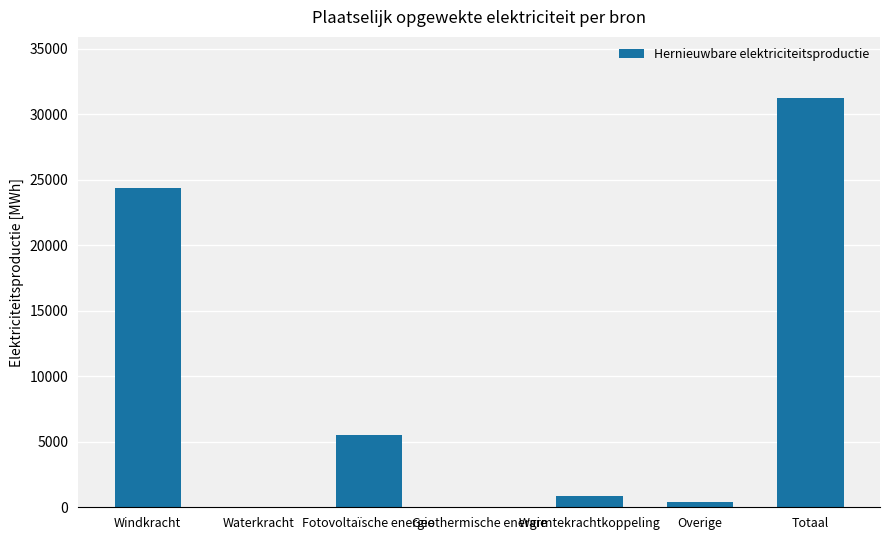

True or false: the data shows 12243.4 at Totaal.

False